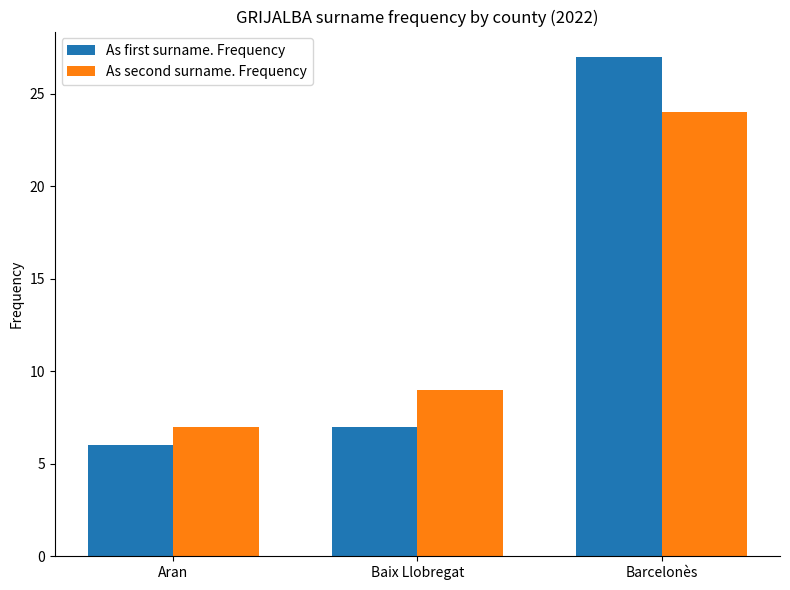

At which label does As second surname. Frequency reach its minimum?

Aran